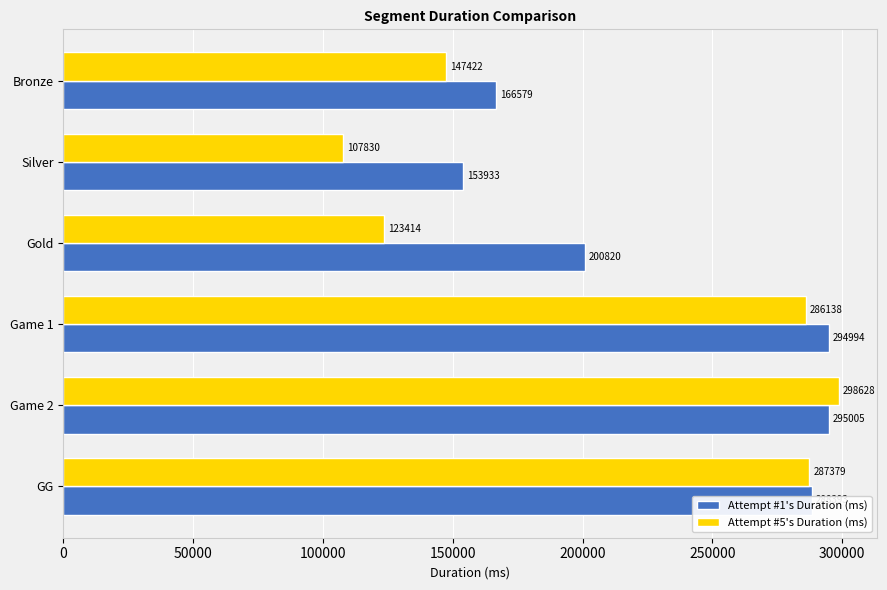

List the series in order of their peak value, highest first.

Attempt #5's Duration (ms), Attempt #1's Duration (ms)